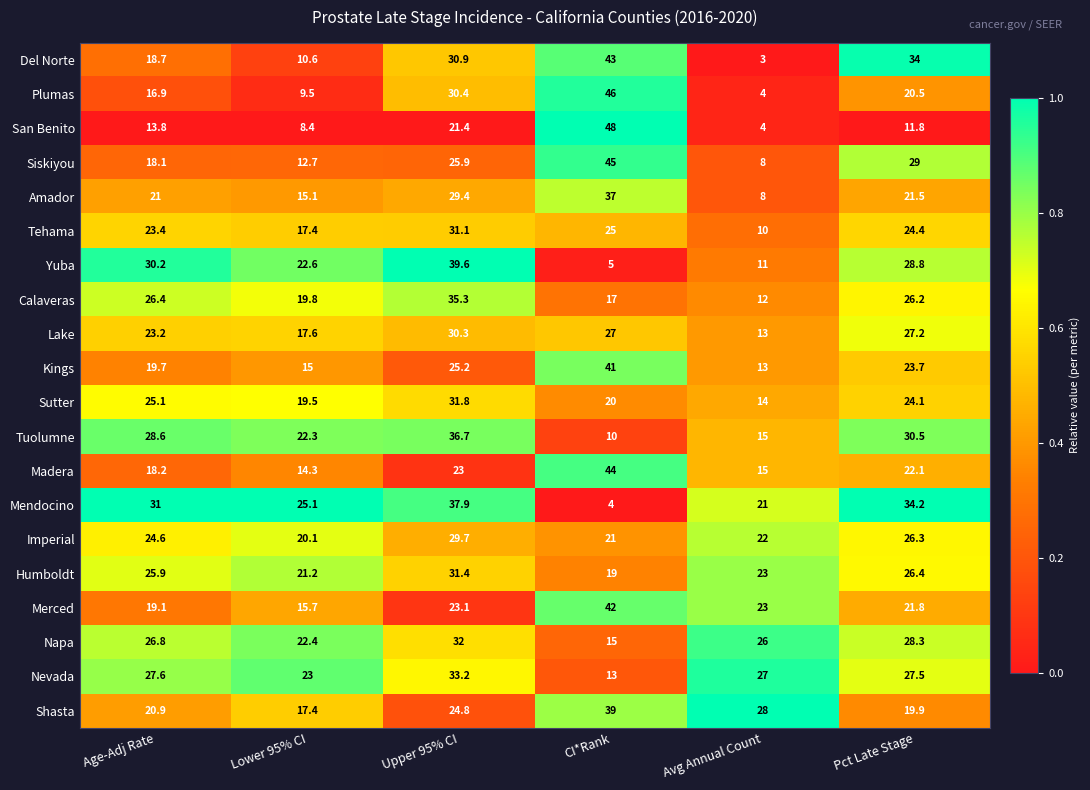

Read the Kings value at Upper 95% CI.

25.2